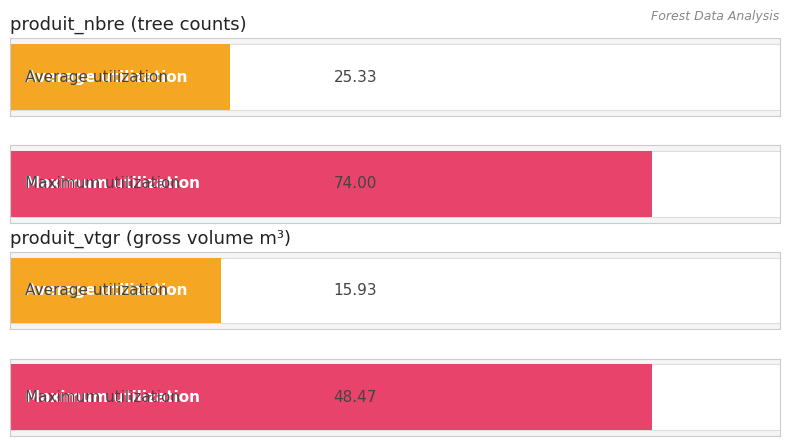

The produit_vtgr series shows 0.1 at 20/40. True or false?

False